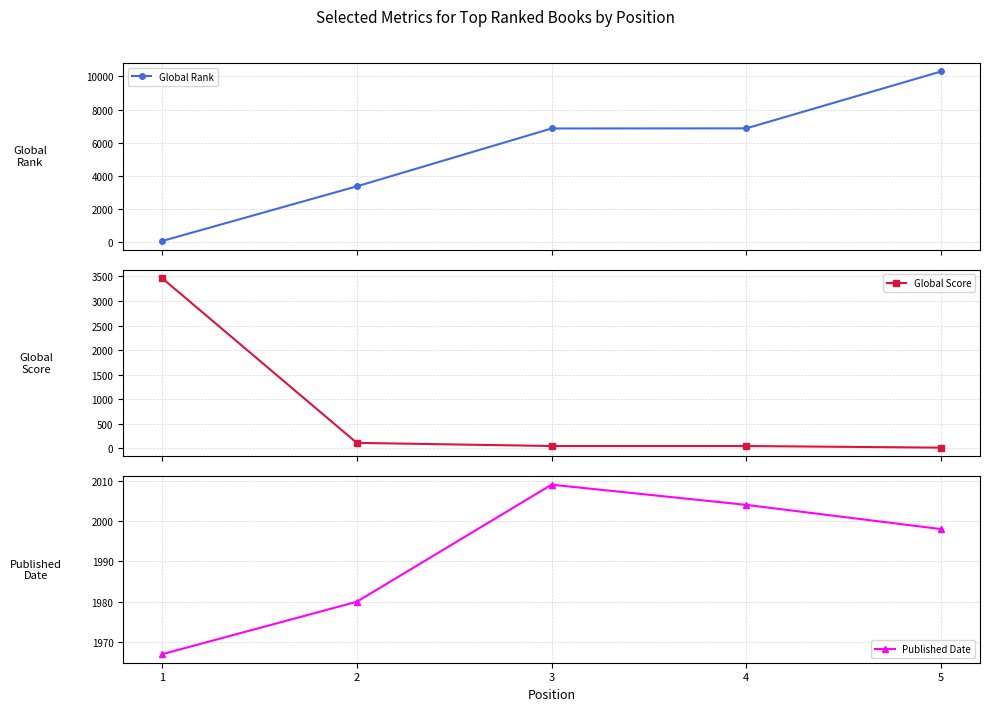

Which series has the largest range (max minus min)?

Global Rank